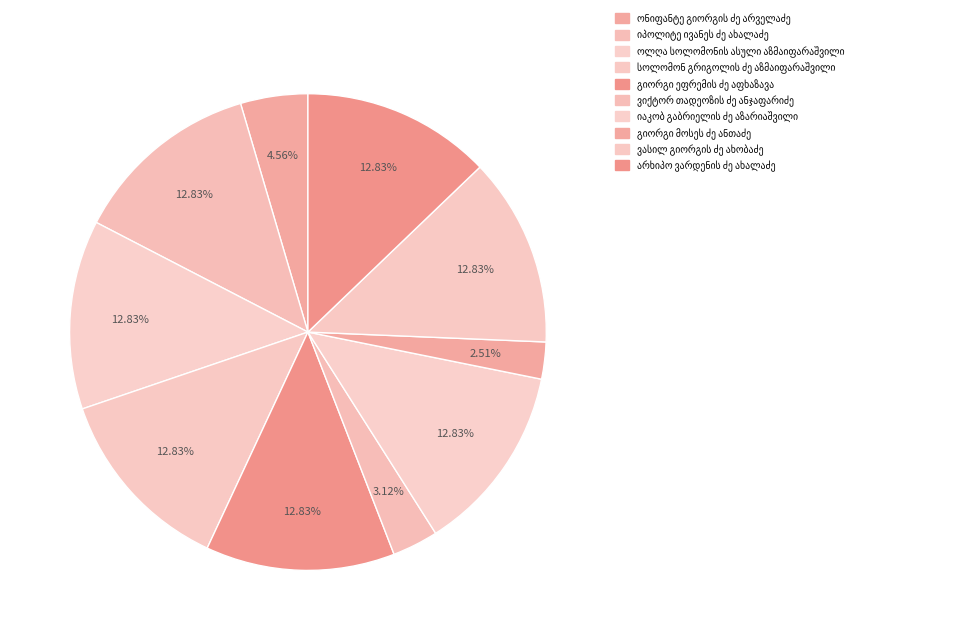

Is there any slice that represents more than half of the pie?

No